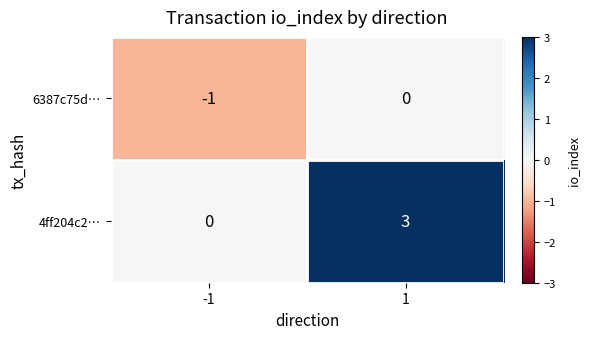

How many distinct data groups are displayed?

2